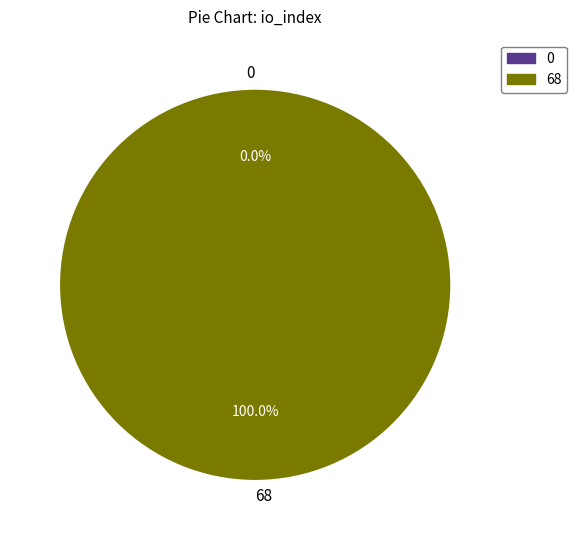

Which slice is the largest?

tx_index_68